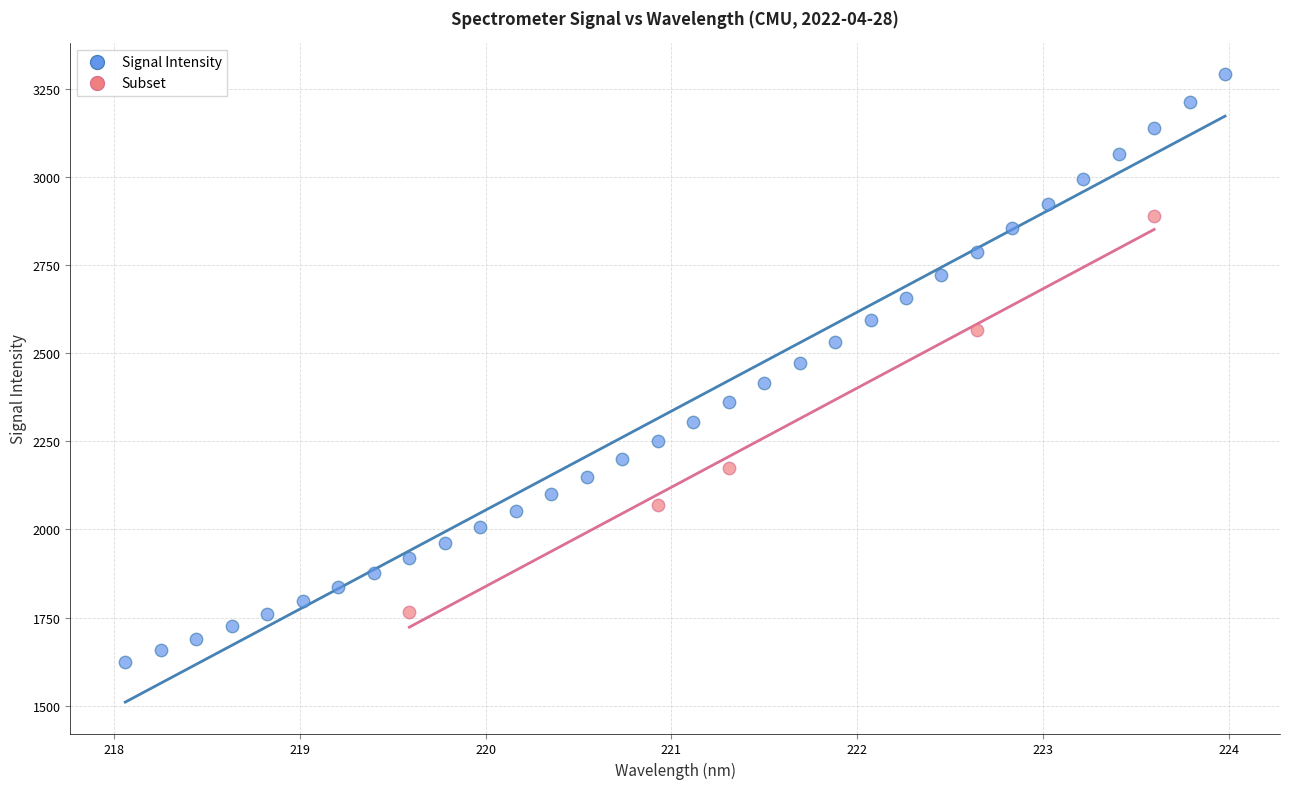

Which series has the widest spread of Y values?

Signal Intensity